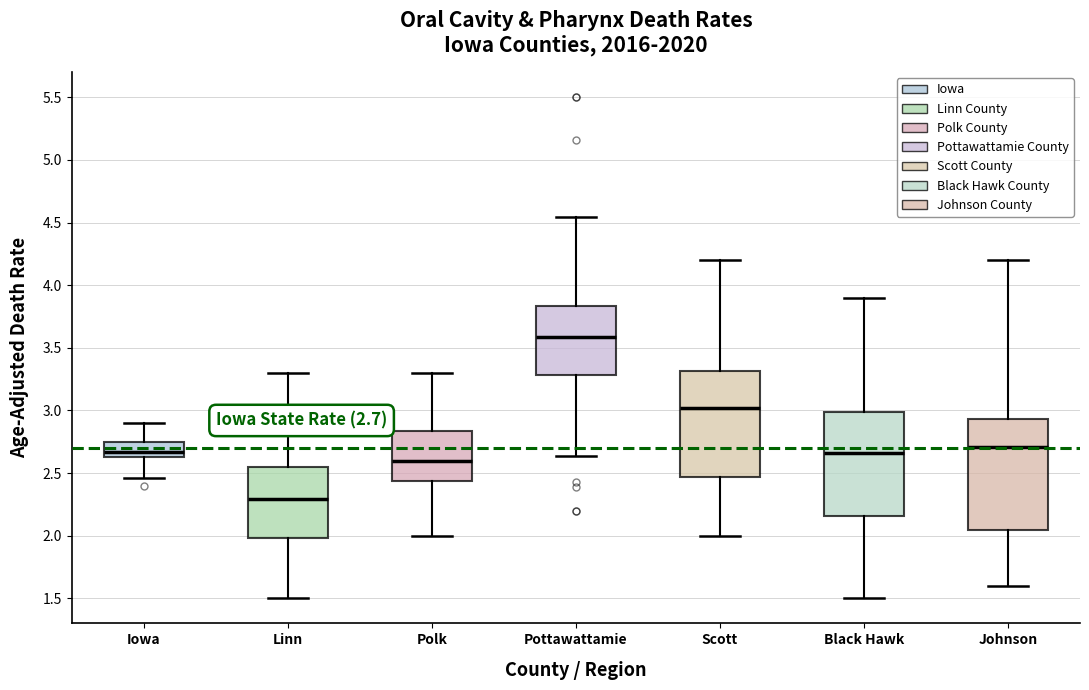

Which box has the lowest median line?

Linn